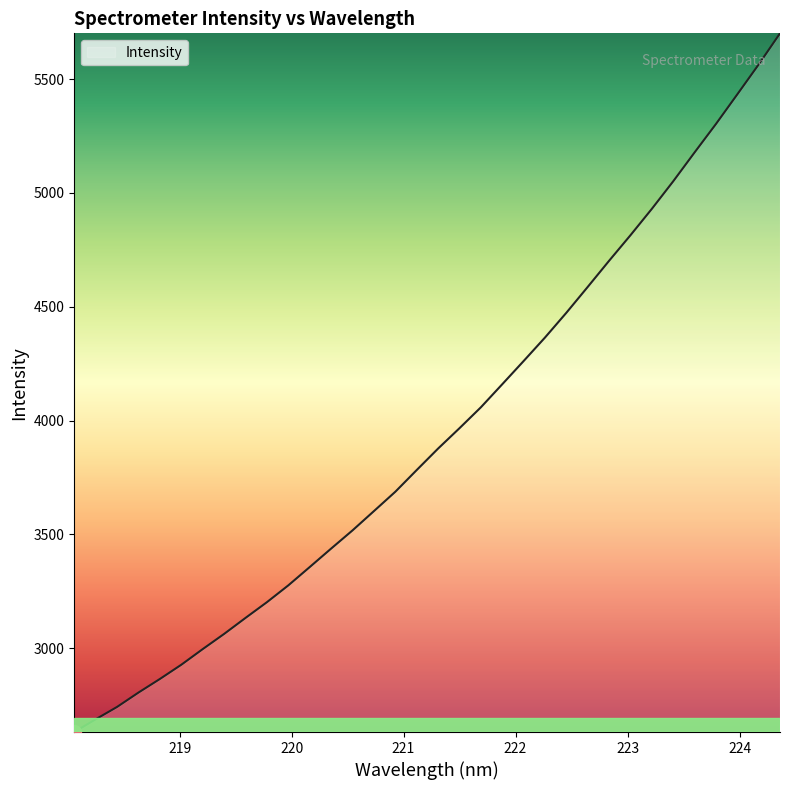

What is the minimum value shown in the chart?

2631.2